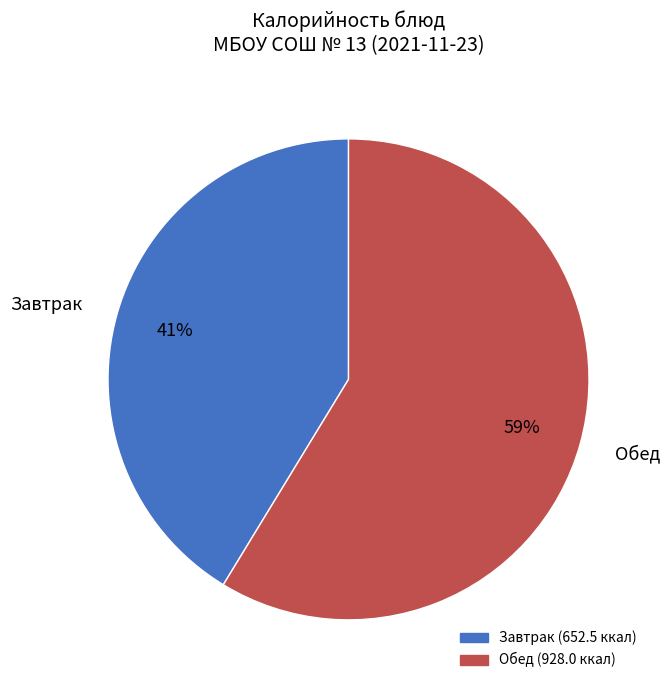

What is the majority slice?

Обед